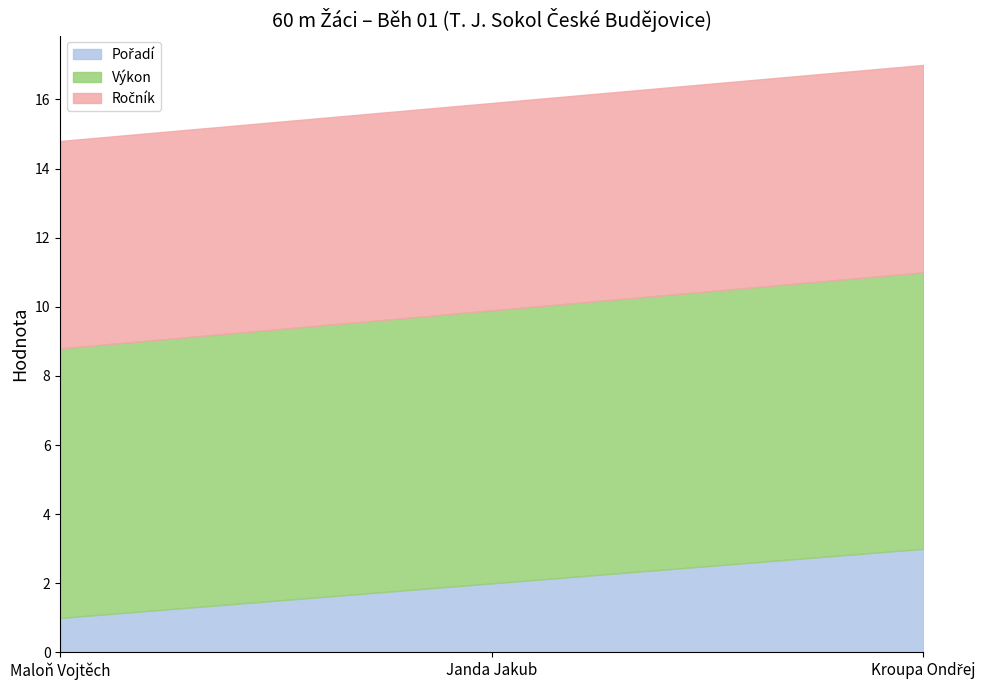

Rank the series by their average value, from highest to lowest.

Výkon, Ročník, Pořadí